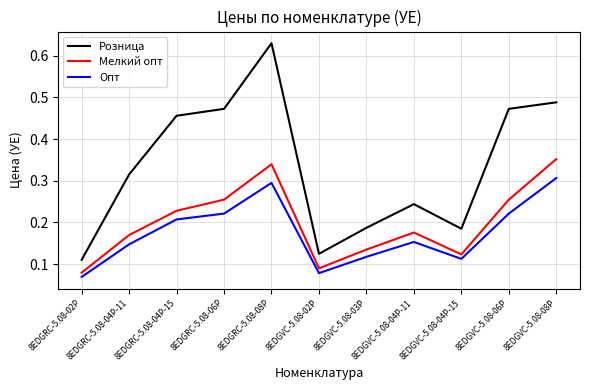

What are all the series names shown in the legend?

Розница, Мелкий опт, Опт